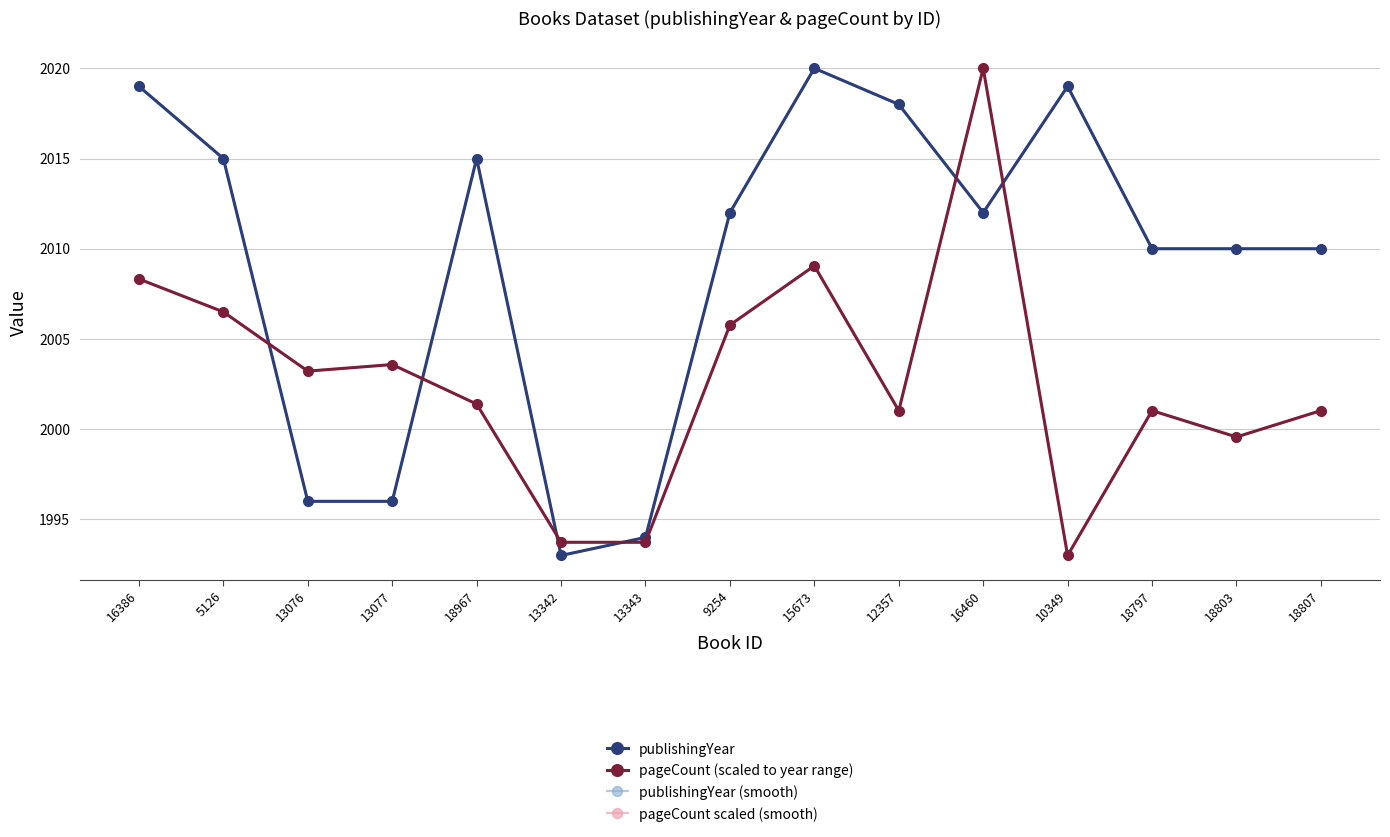

How many lines are shown in the chart?

4